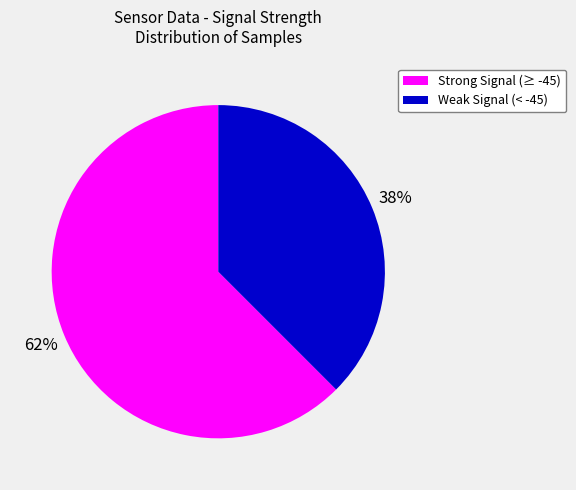

What percentage is the Weak Signal (< -45) slice, to the nearest percent?

38%